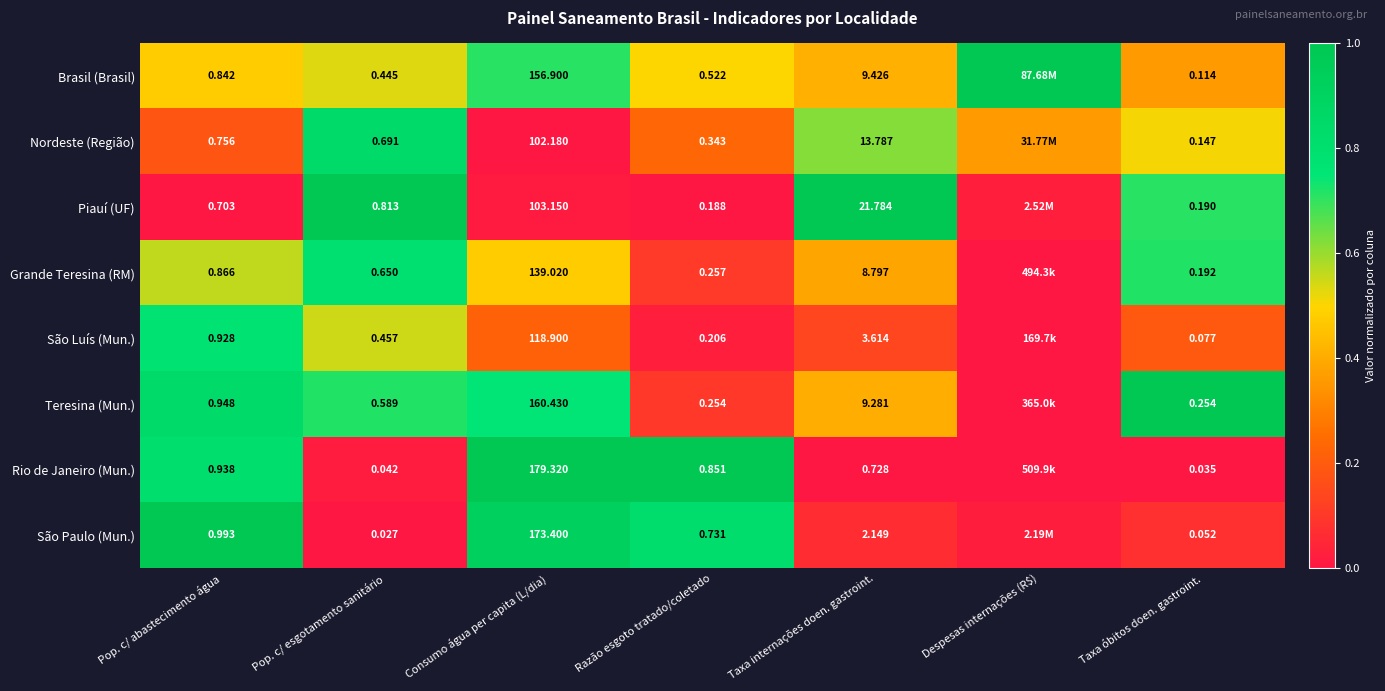

What is the greatest value displayed?

1.0